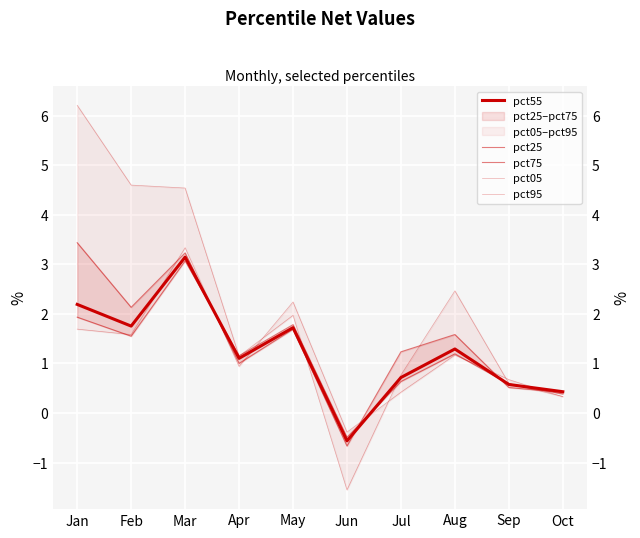

What is the difference between the second highest and second lowest values in the pct95 series?

1.9